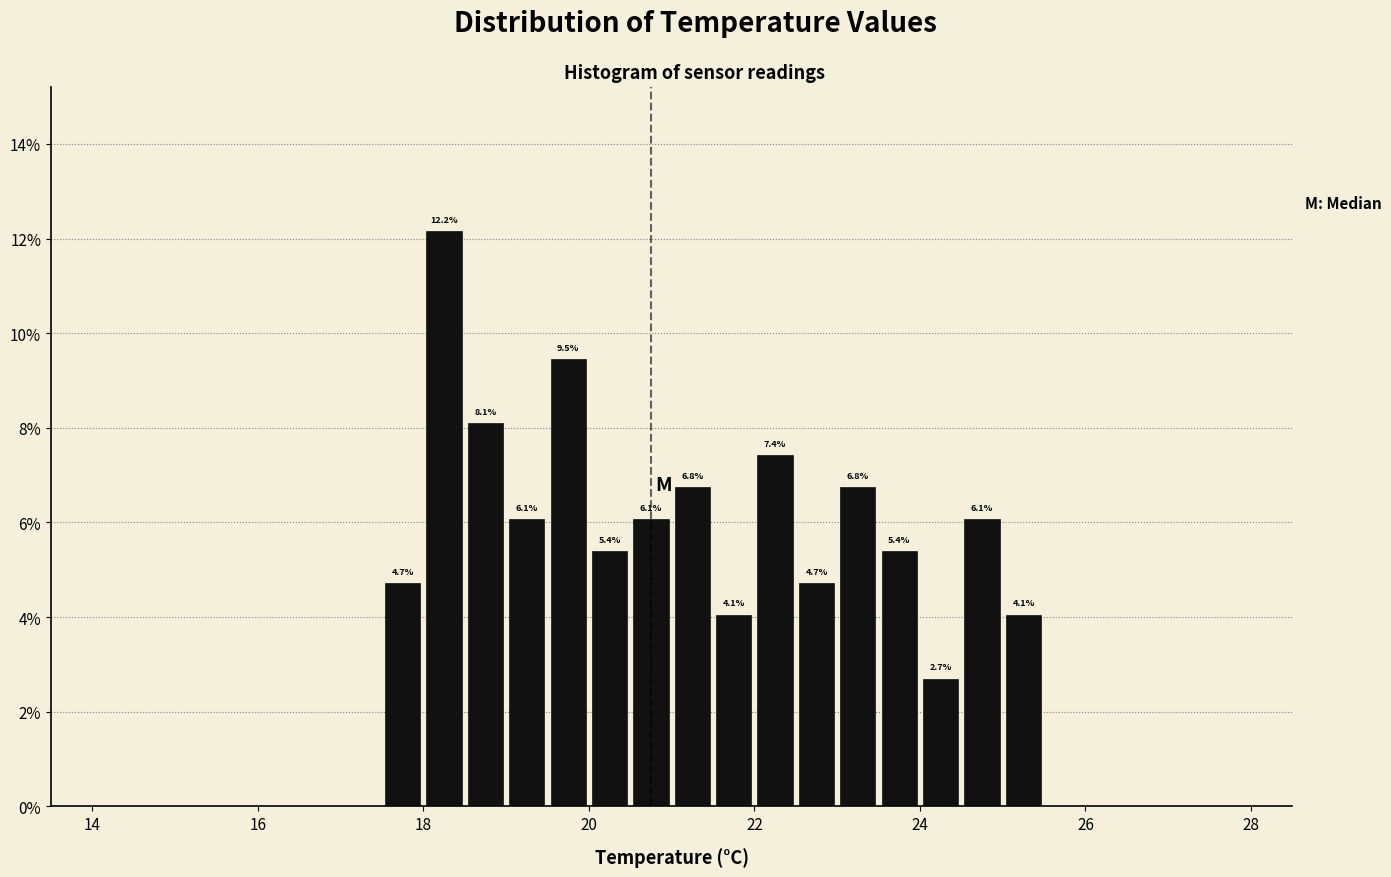

Around what value on the x-axis is the tallest bar? Give the approximate position of its centre, as read against the axis.

18.2